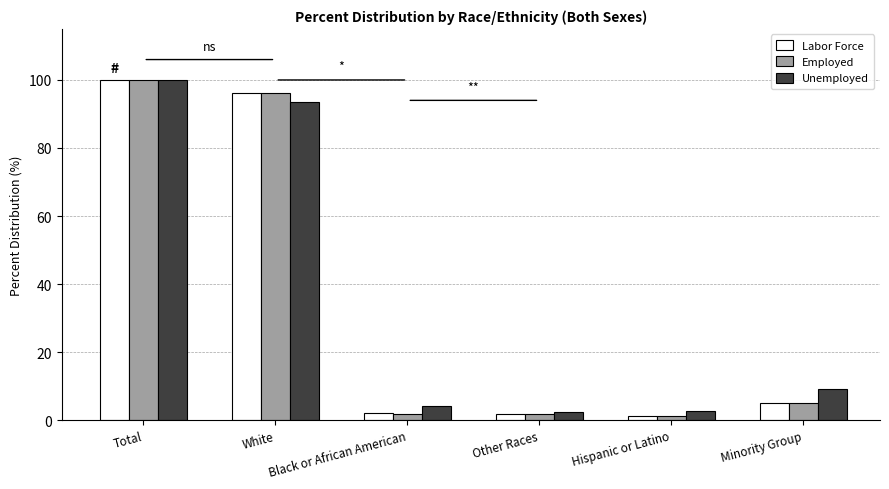

The value of Labor Force at Total is 56.2. True or false?

False